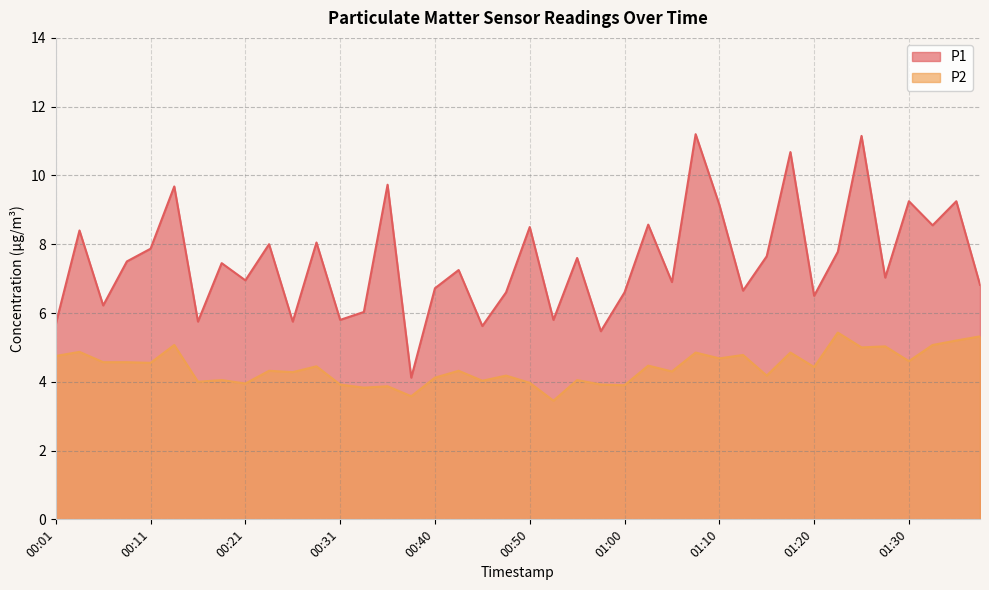

True or false: P2 has more than 1 points higher than both neighbors.

True